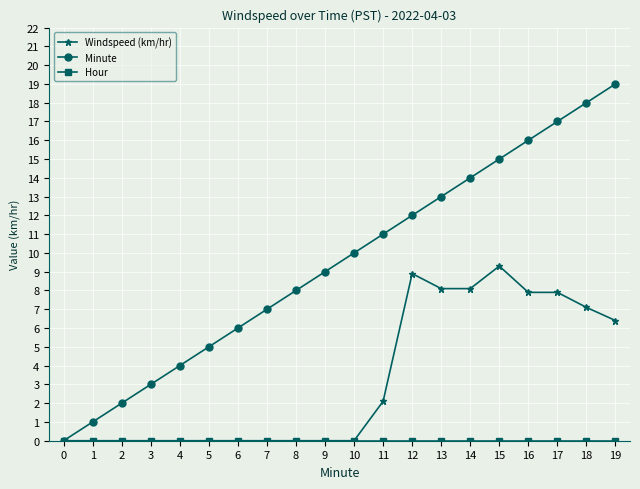

Between 6 and 10, which series saw the biggest shift?

Minute